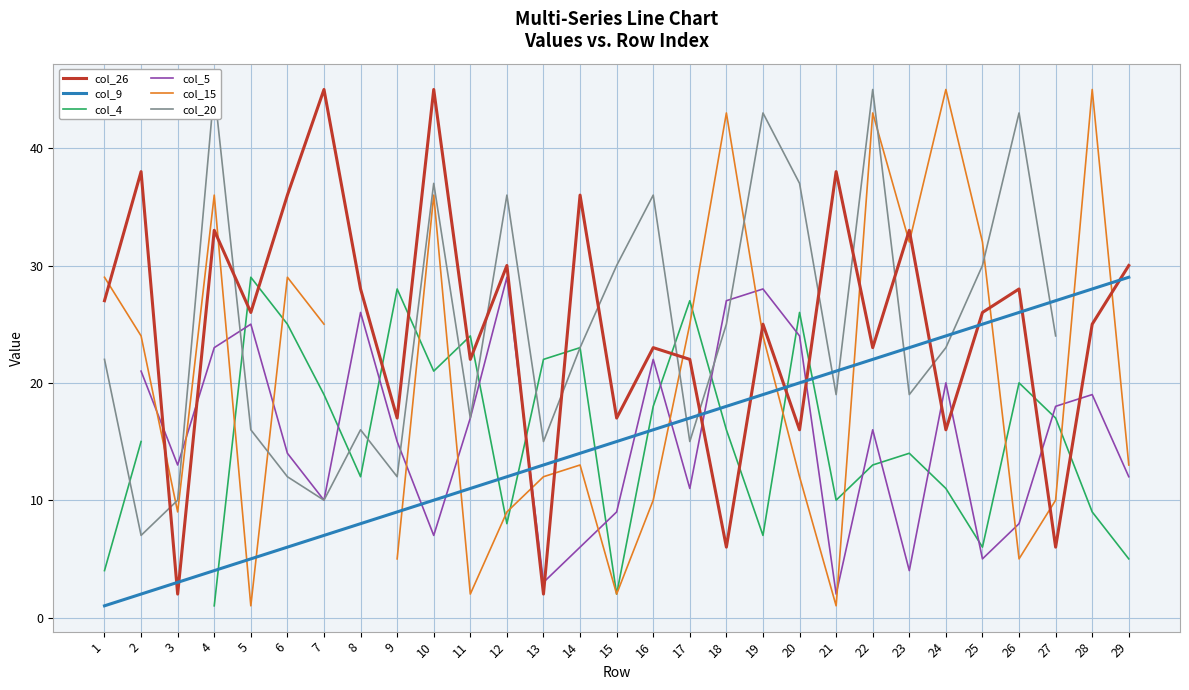

How many series are shown in this chart?

6